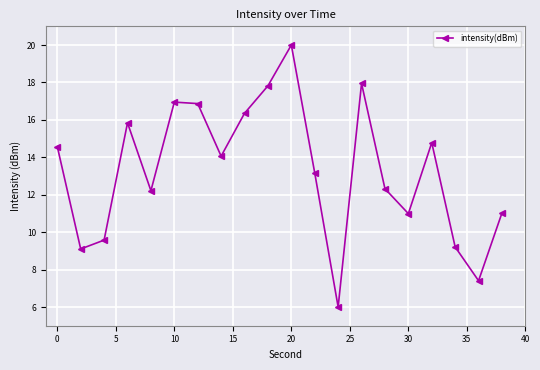

How many lines are shown in the chart?

1